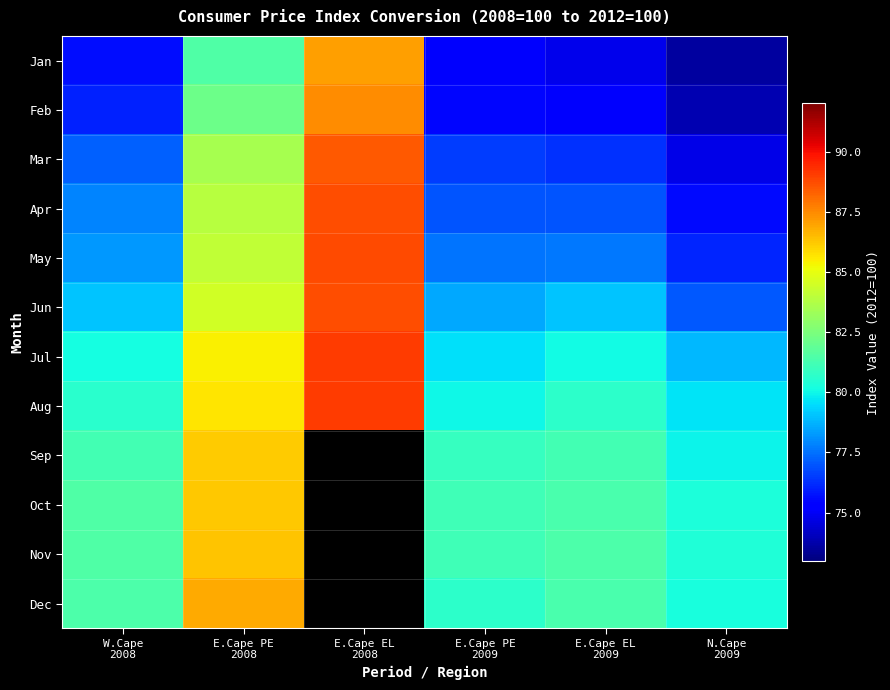

At which label does Feb reach its peak?

E.Cape EL 2008